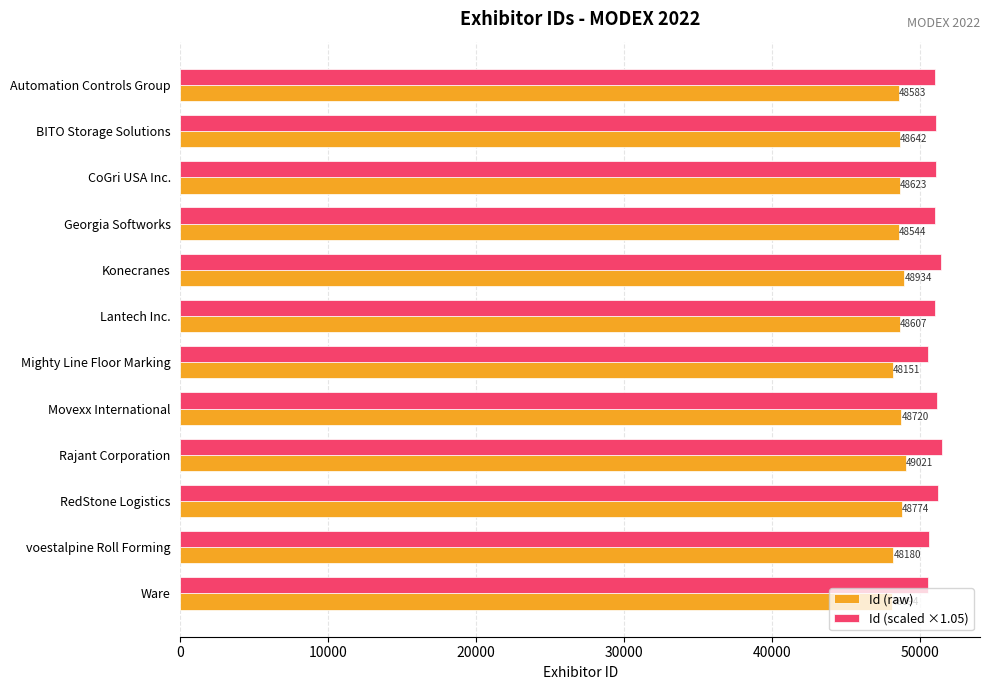

What is the maximum value for Id (scaled ×1.05)?

51472.1